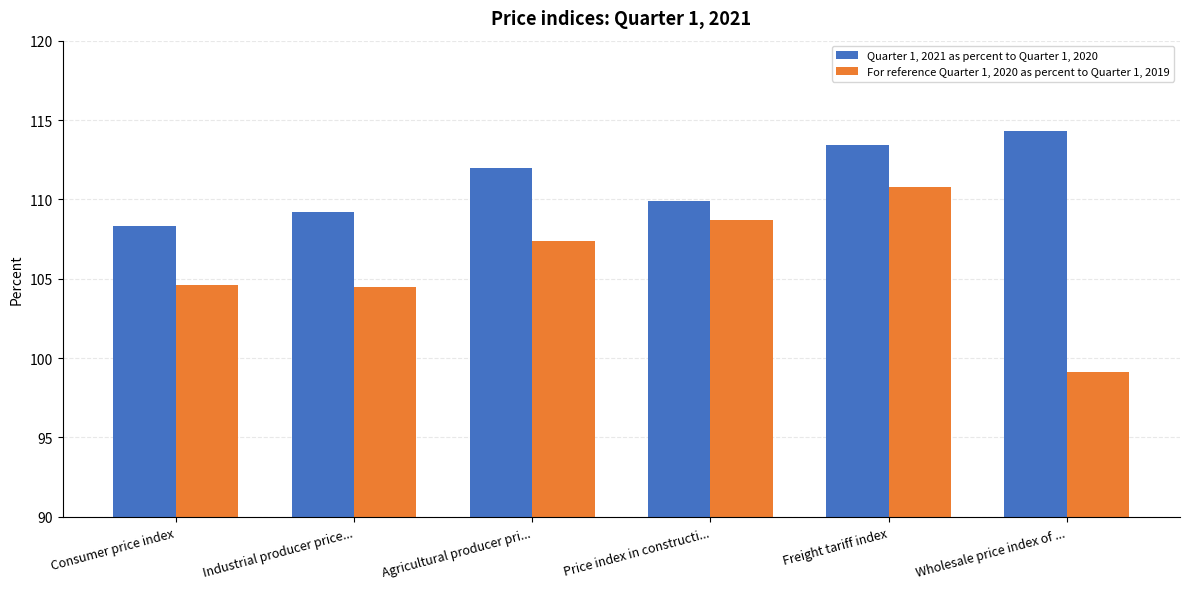

What is the value of the Quarter 1, 2021 as percent to Quarter 1, 2020 bar at the 3rd from the left?

112.0